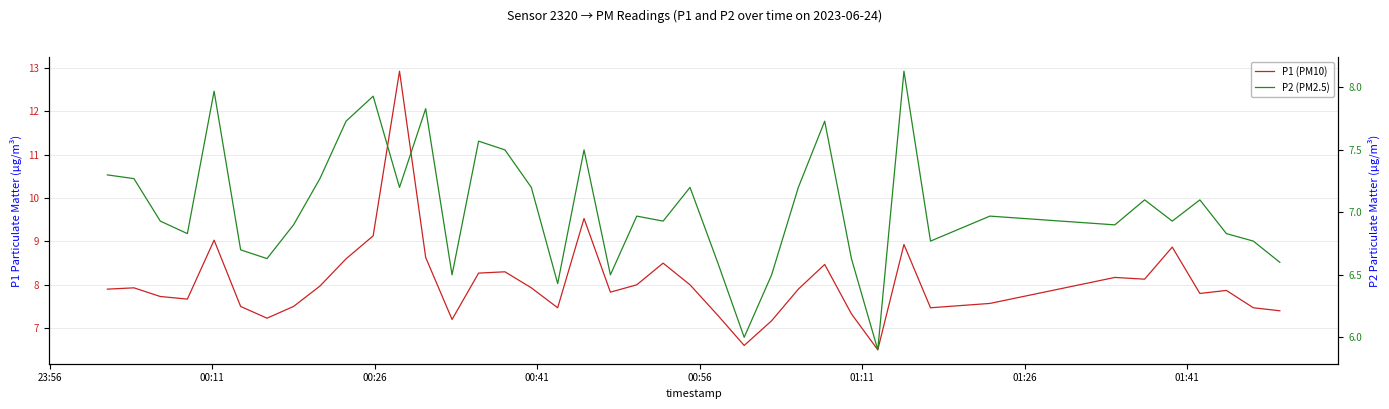

List the series in order of their overall mean, lowest first.

P2 (PM2.5), P1 (PM10)